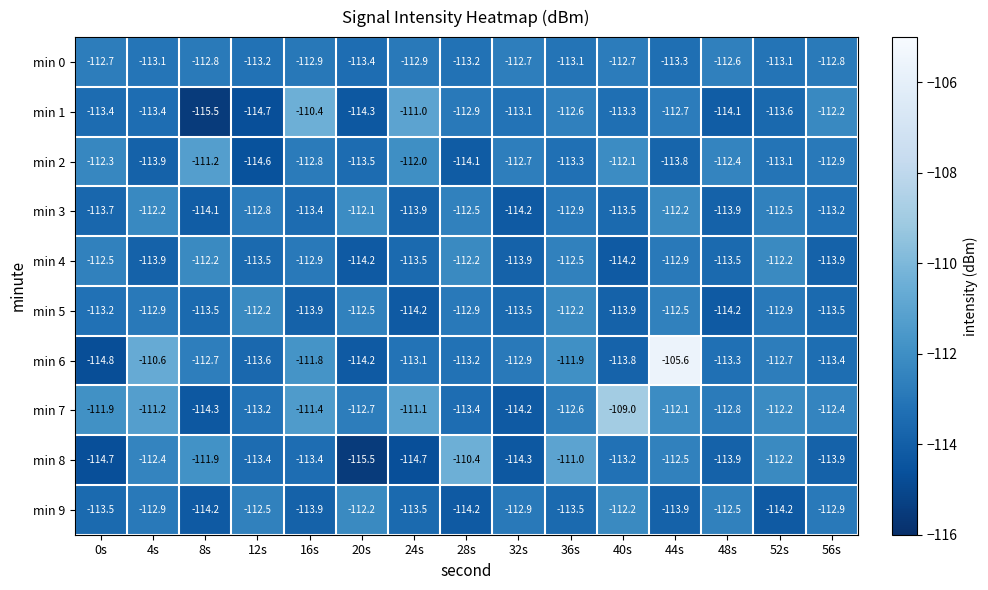

Where is min 3 nearest to the value -113?

36s